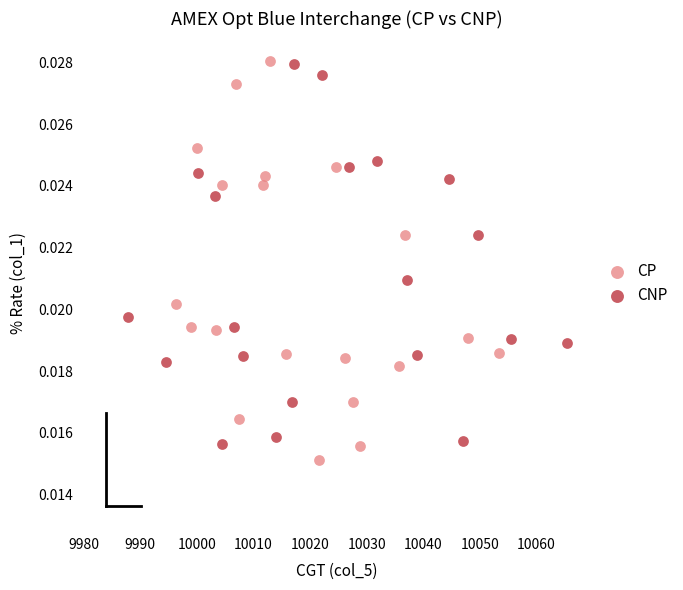

Which series has the largest Y range (max minus min)?

CP